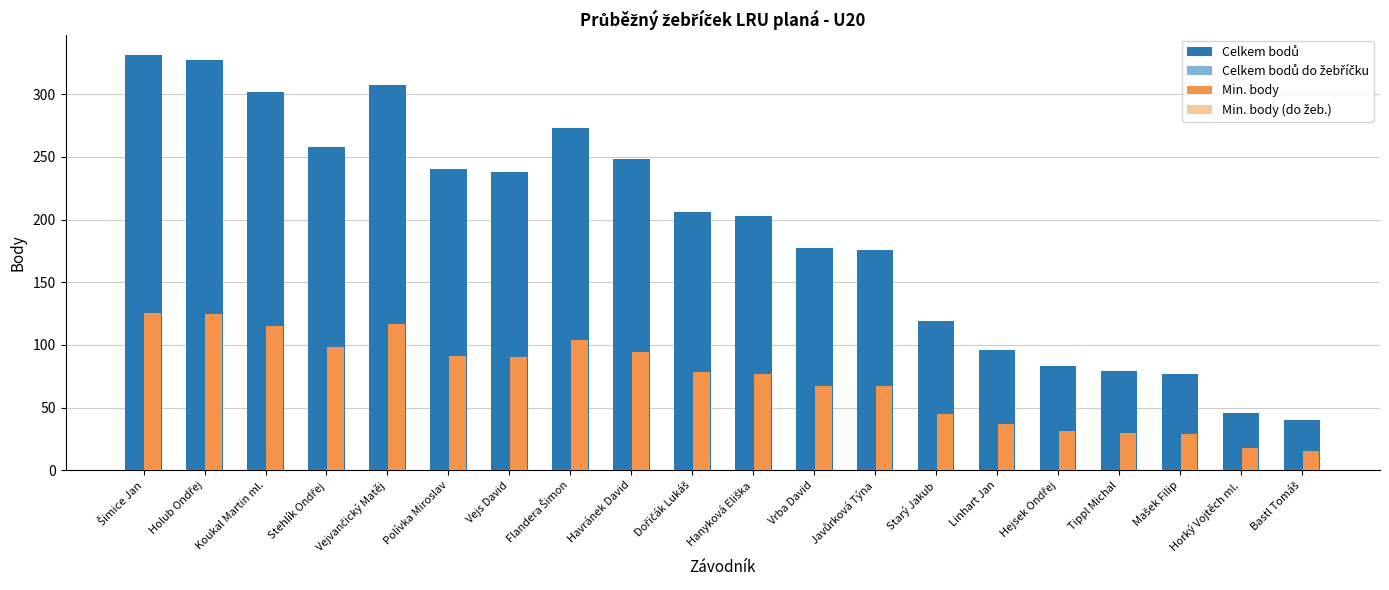

How many values in the Min. body series are below 78?

10